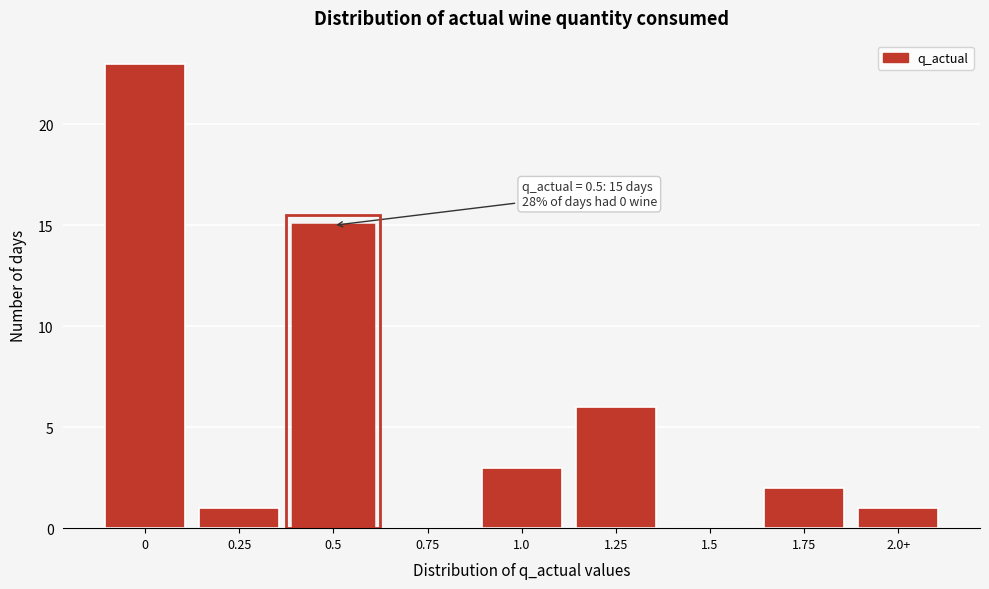

Reading left to right, transcribe all the data shown in this chart.

0=23	0.25=1	0.5=15	0.75=0	1.0=3	1.25=6	1.5=0	1.75=2	2.0+=1